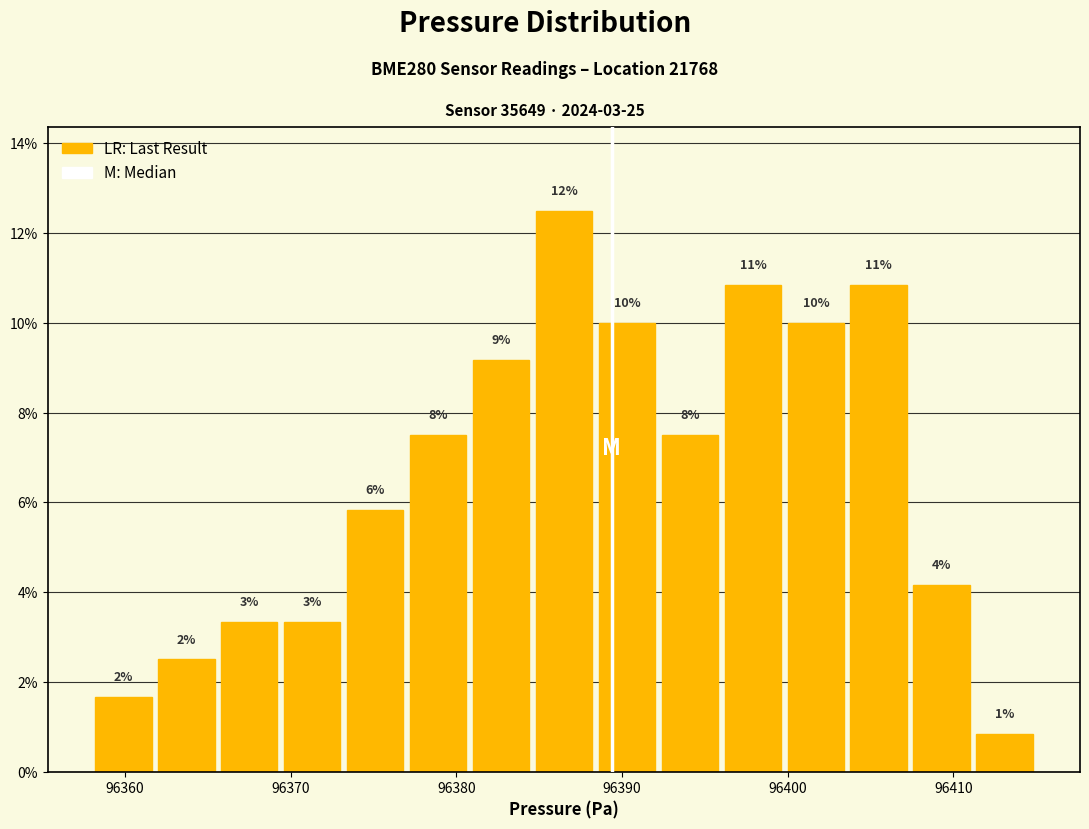

Read against the x-axis, roughly where is the centre of the tallest bar?

96387